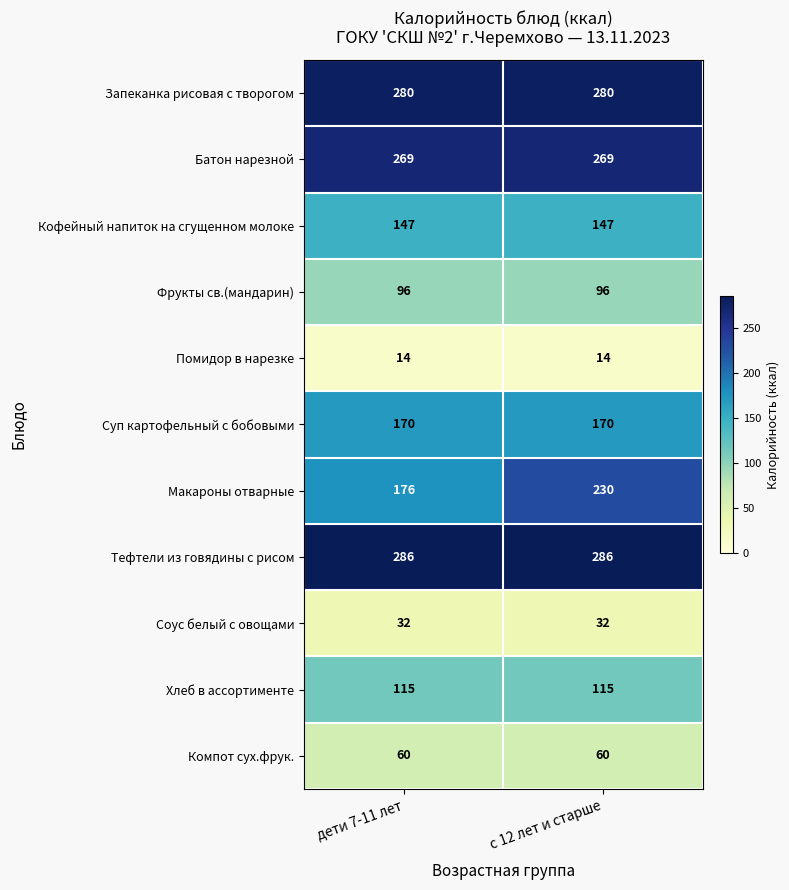

Which series has the widest spread of values?

Макароны отварные